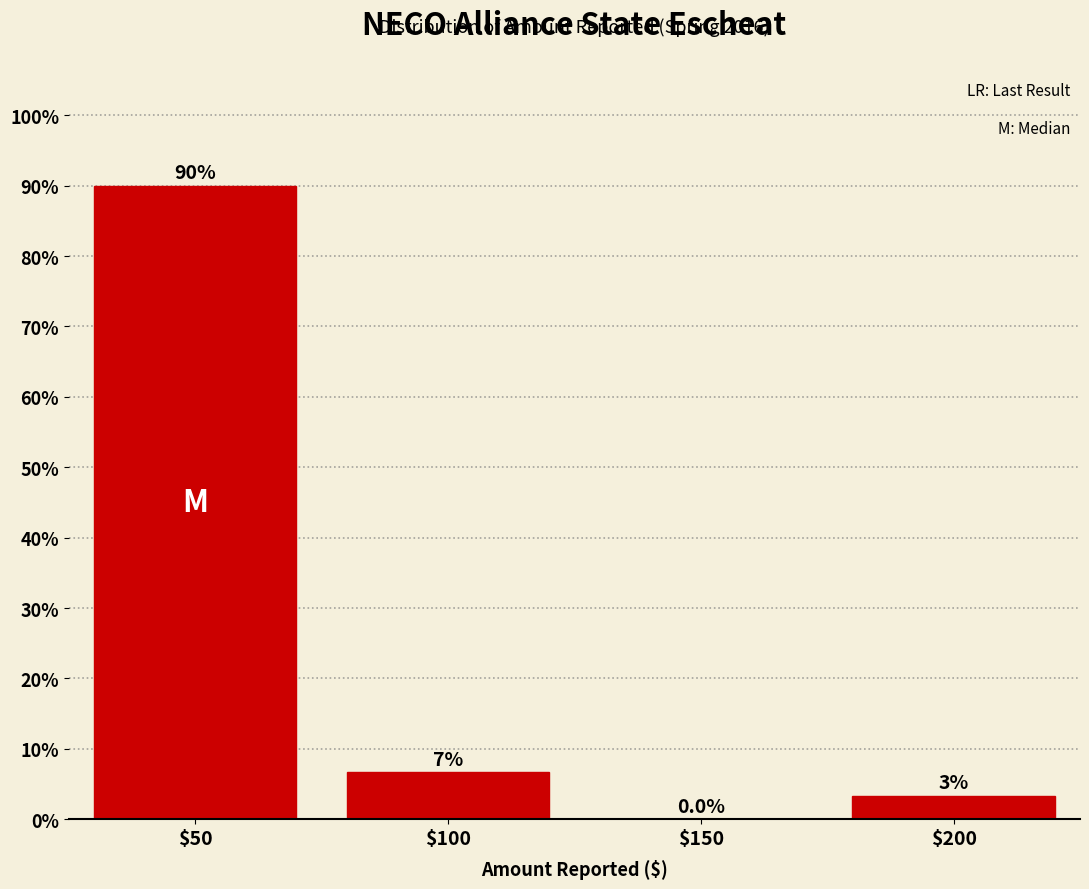

True or false: the data shows -37.1 at $150.

False